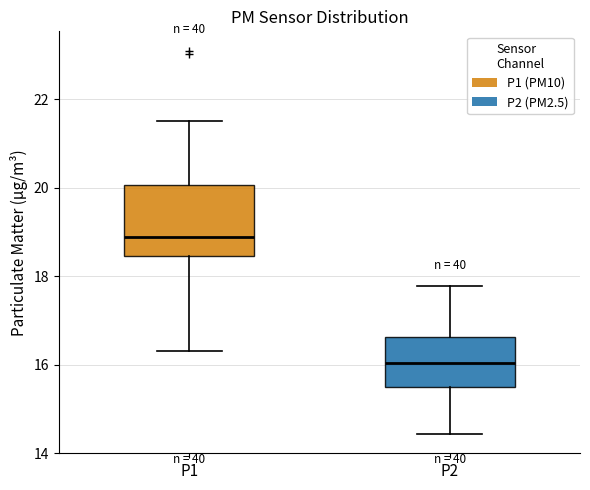

Where is the upper edge of the box for P2 on the y-axis? The values are not printed on the chart, so give them approximately, as read against the axis.

16.6